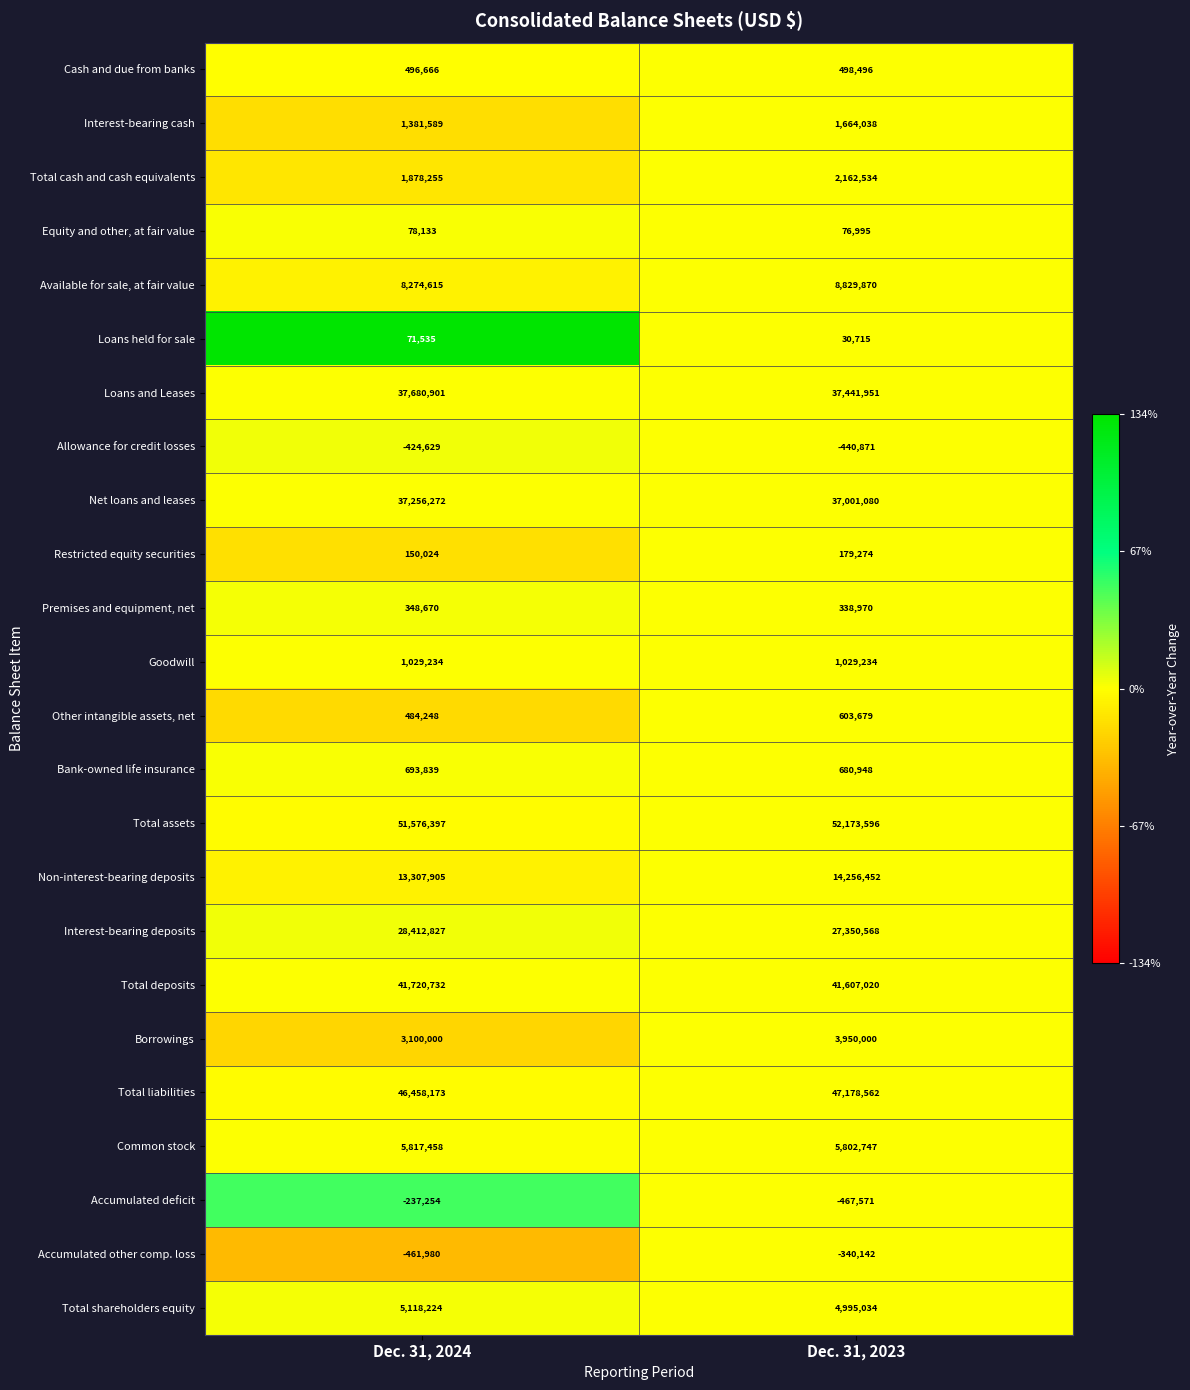

Which series has the largest range (max minus min)?

Interest-bearing deposits